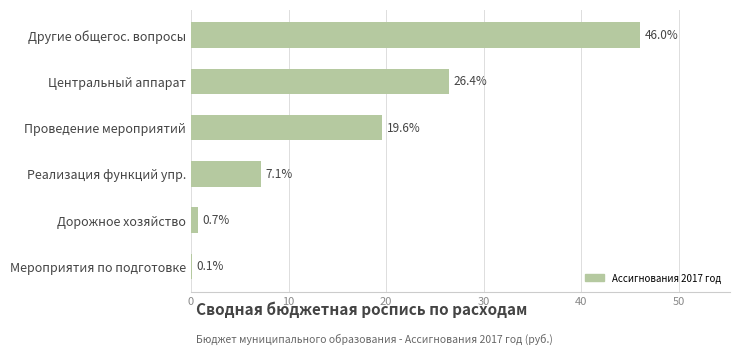

How many categories are shown in the chart?

6